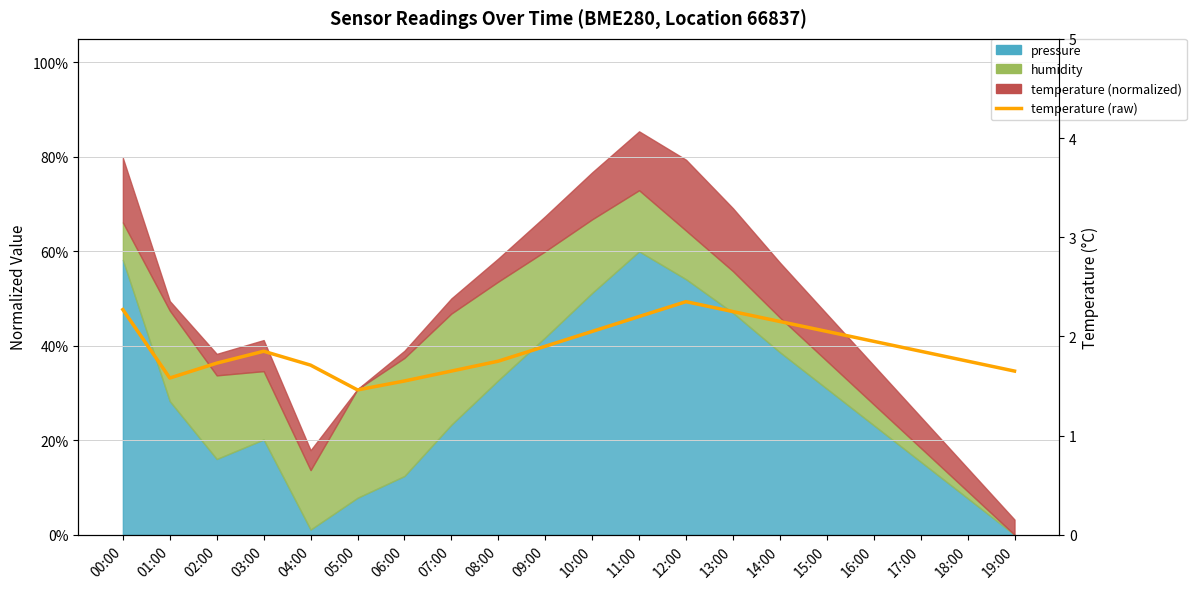

List the labels in order of value, largest first.

12:00, 00:00, 13:00, 11:00, 14:00, 10:00, 15:00, 16:00, 09:00, 03:00, 17:00, 08:00, 18:00, 02:00, 04:00, 07:00, 19:00, 01:00, 06:00, 05:00